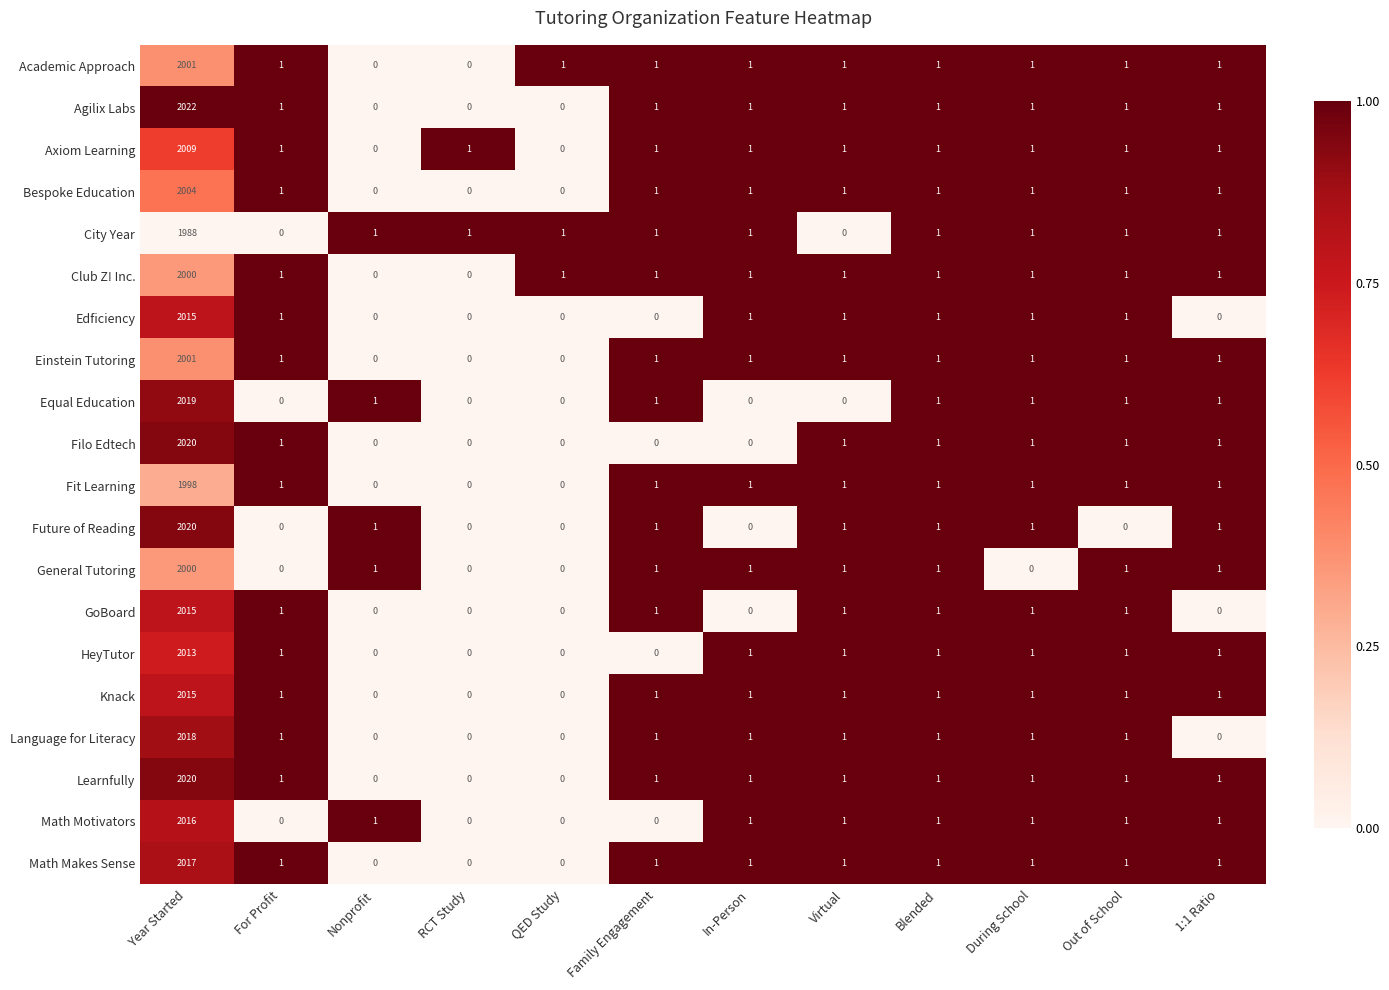

Between Year Started and QED Study, which series saw the biggest shift?

Agilix Labs